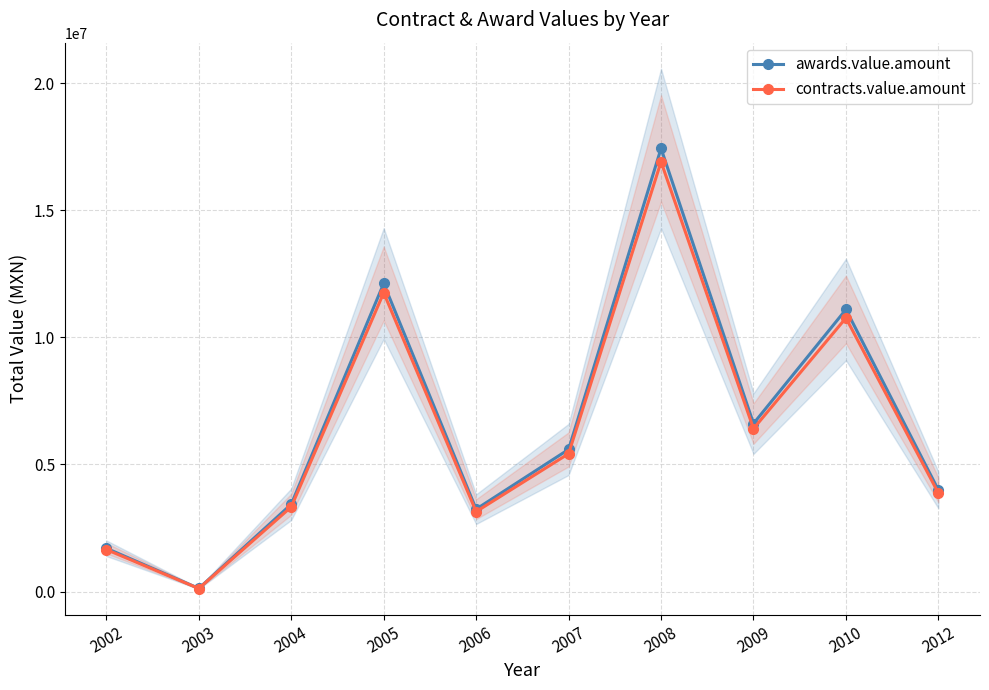

What is the average value of the contracts.value.amount series?

6339364.4